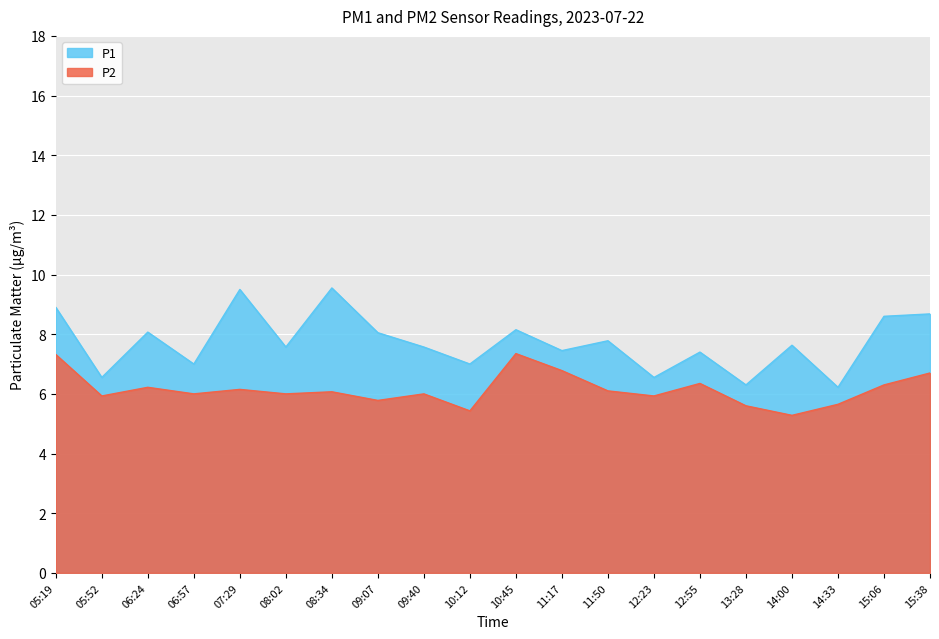

True or false: P1 and P2 intersect in this chart.

False